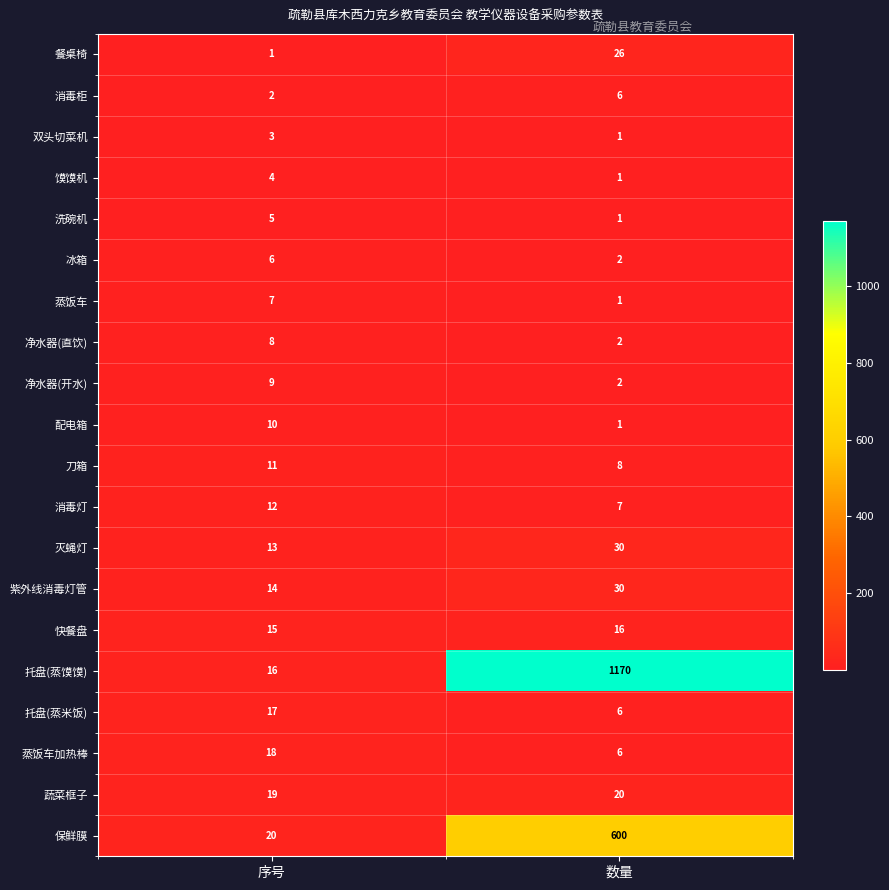

At which label is 消毒灯 closest to 9?

数量